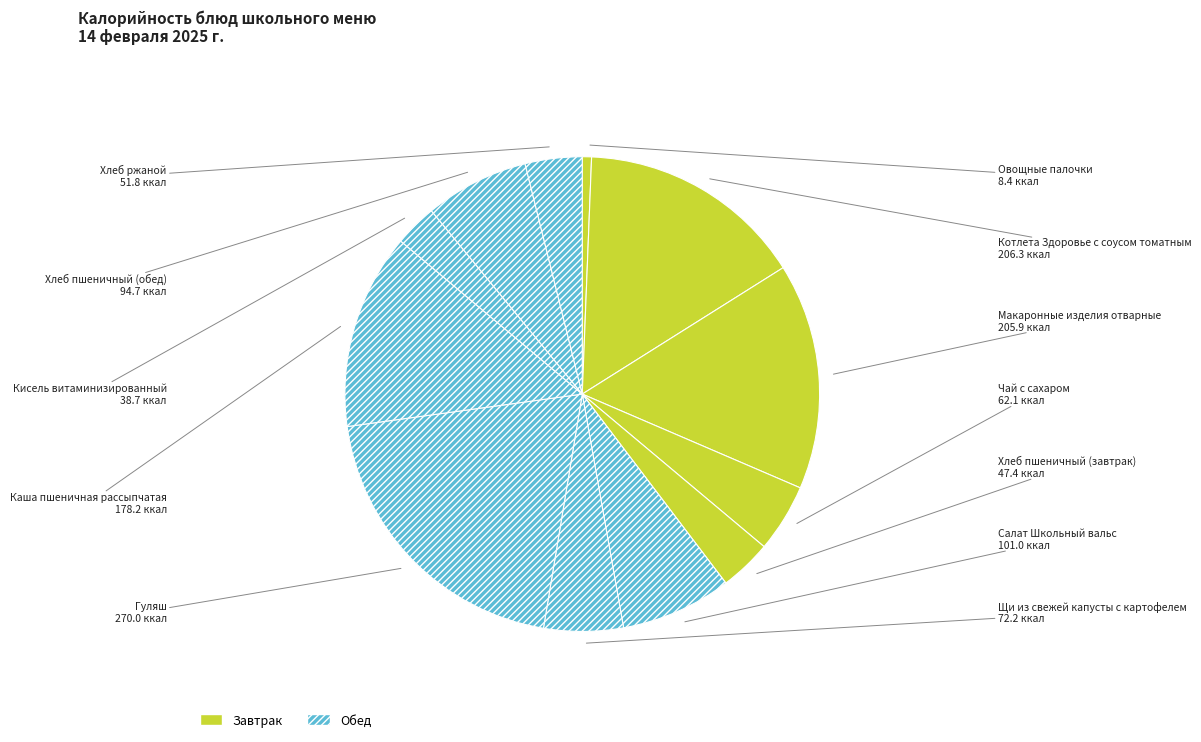

How many slices are in this pie chart?

12